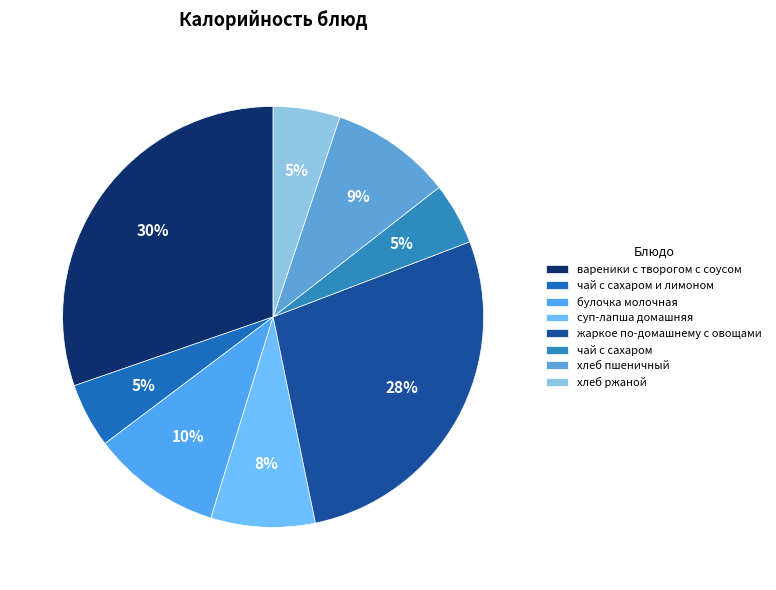

Is it true that чай с сахаром is 13% of the pie?

False